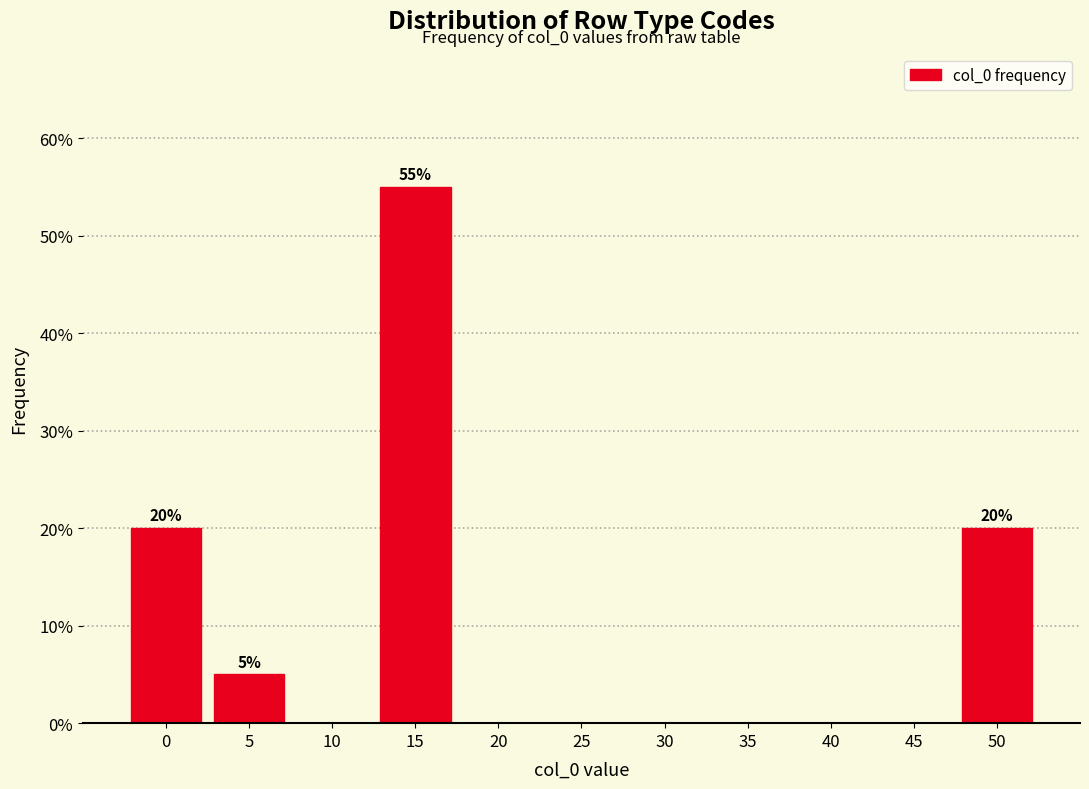

Reading right to left, what are all the values shown in this chart?

50=20.0	45=0.0	40=0.0	35=0.0	30=0.0	25=0.0	20=0.0	15=55.0	10=0.0	5=5.0	0=20.0